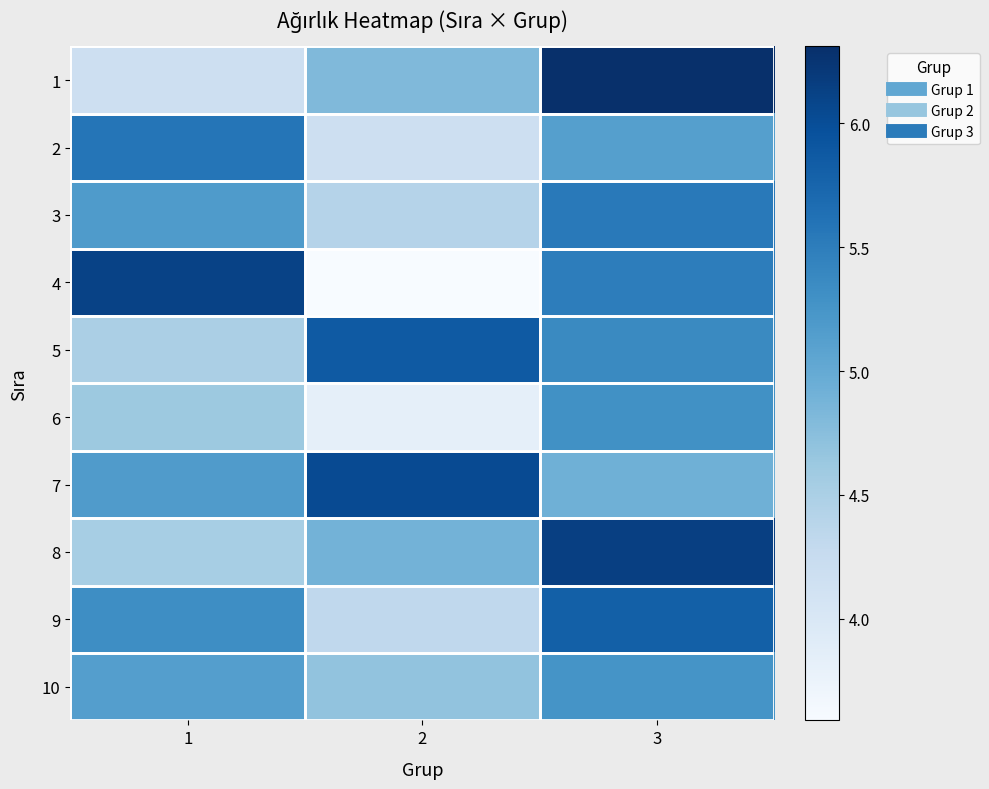

What is the maximum value shown in the chart?

6.3